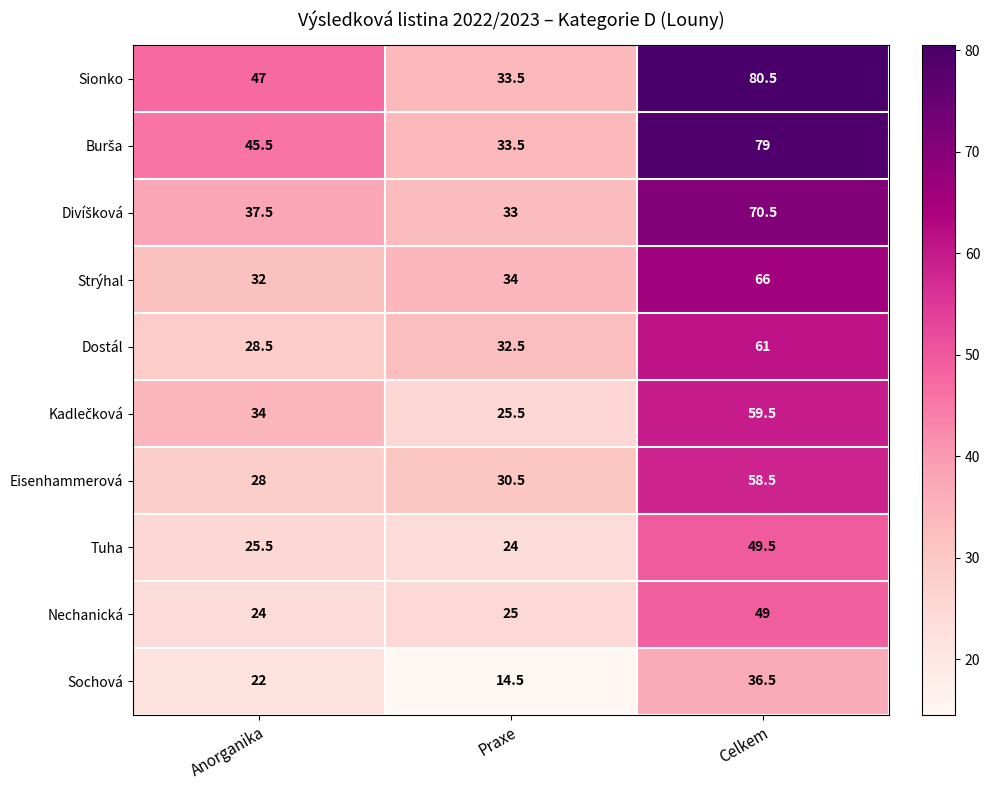

What is the average value of the Strýhal series?

44.0